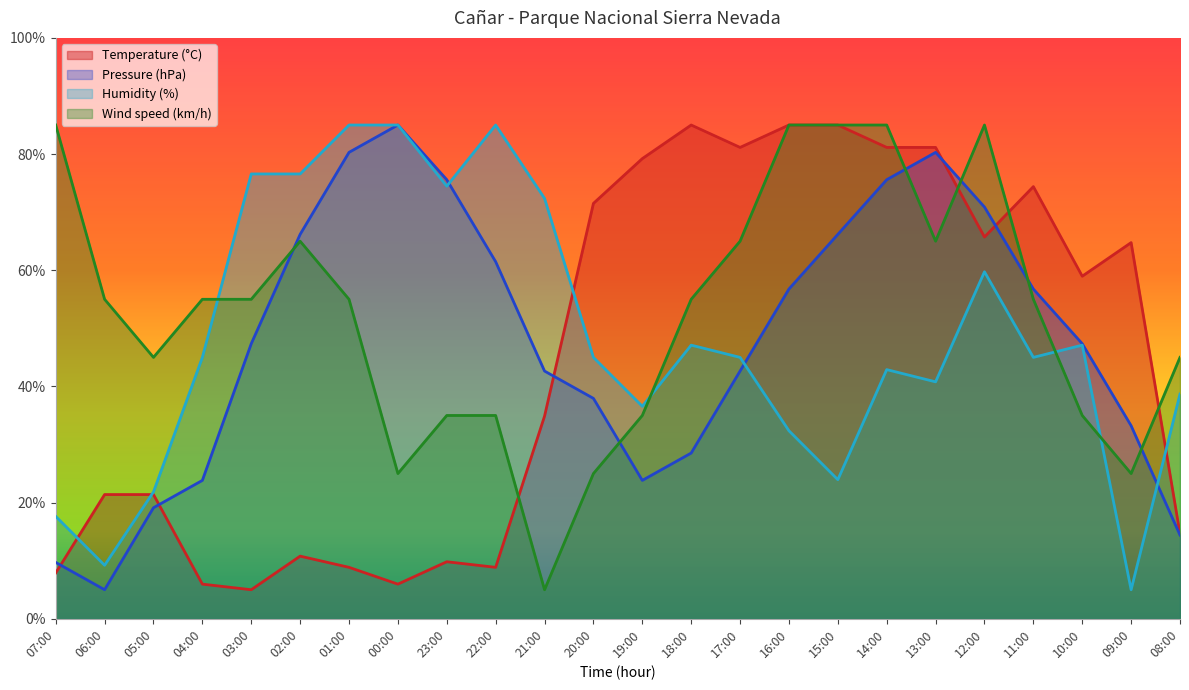

Where does the Temperature (°C) series first go above 58?

20:00